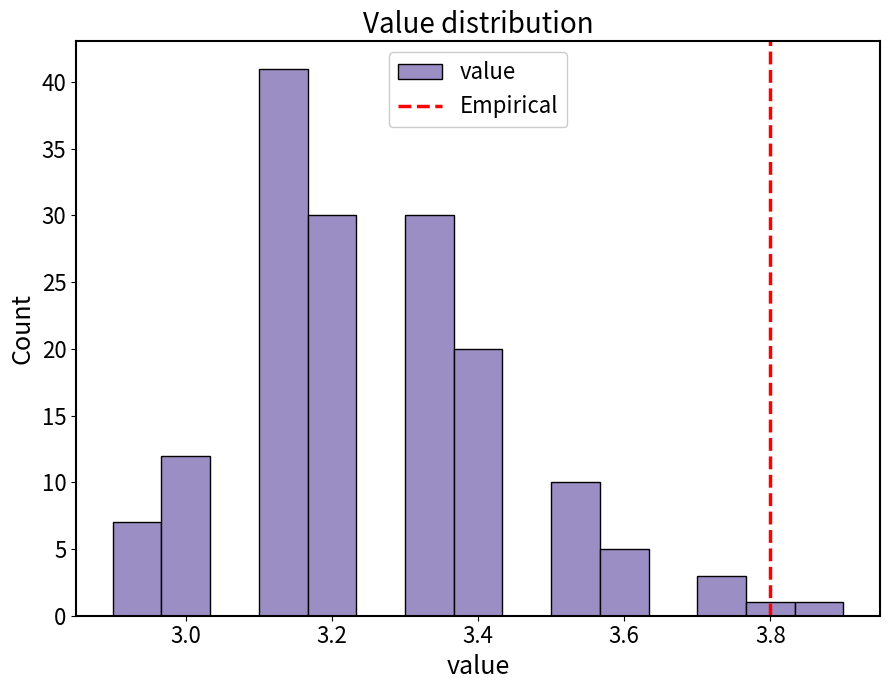

Read against the x-axis, roughly where is the centre of the tallest bar?

3.14